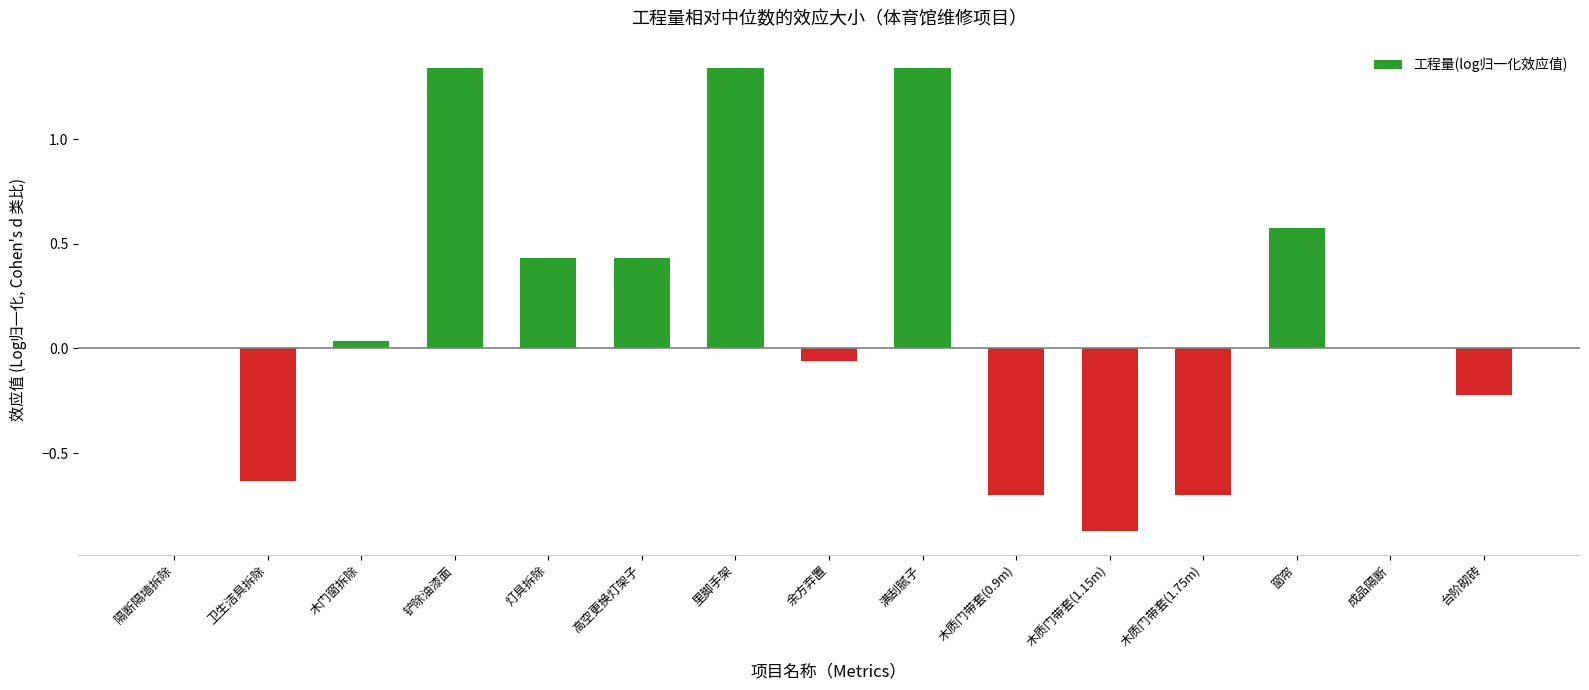

What is the sum of the values at 木质门带套(1.15m) and 满刮腻子?

0.5